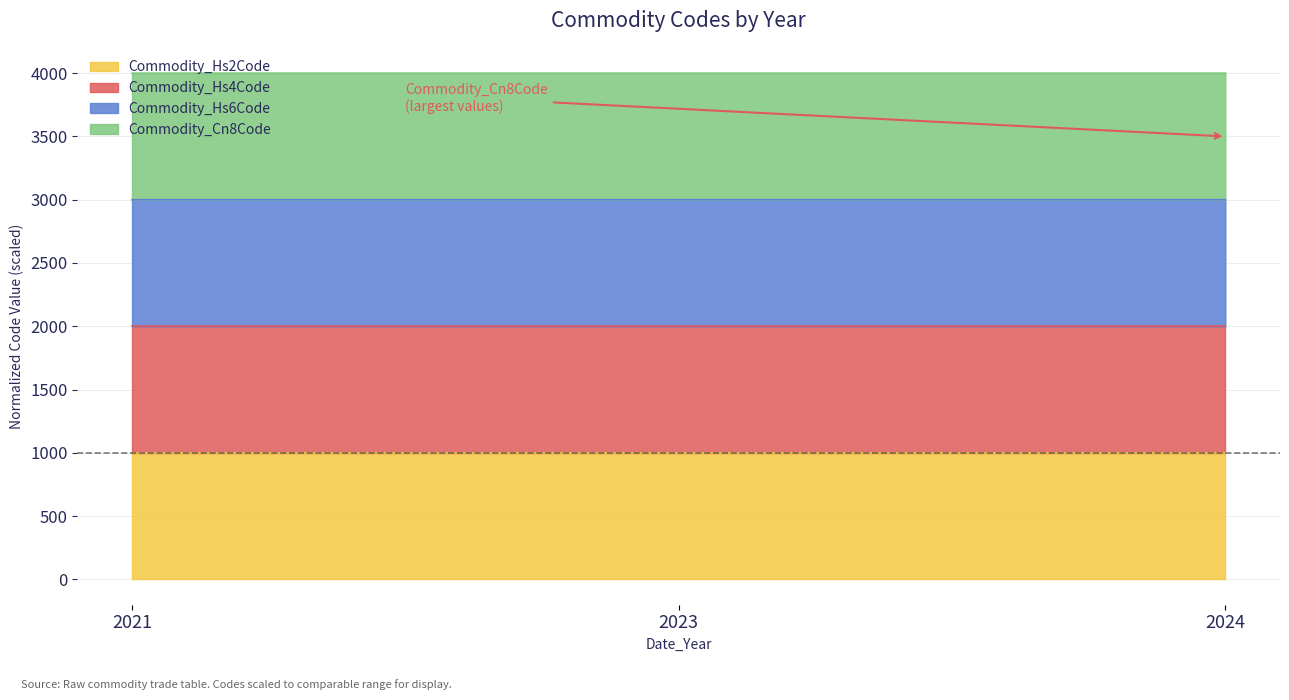

Does the chart have visible grid lines?

Yes